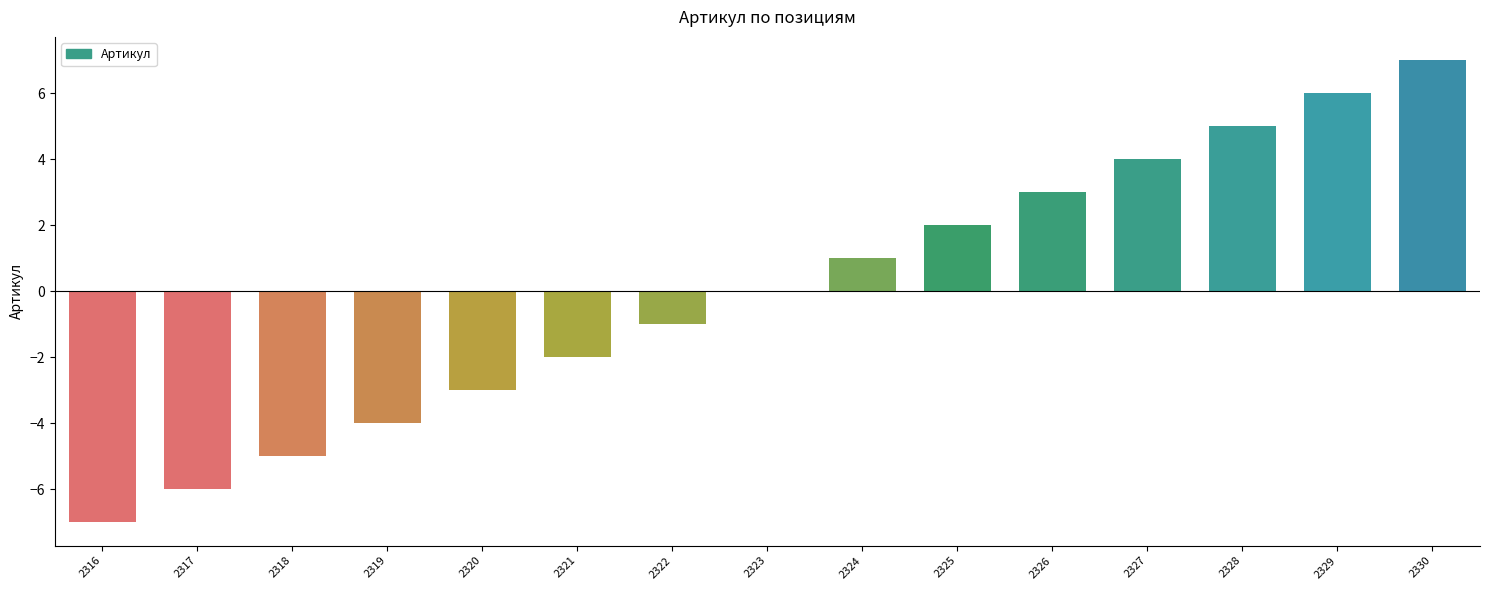

What is the change in value from 2317 to 2328?

+11